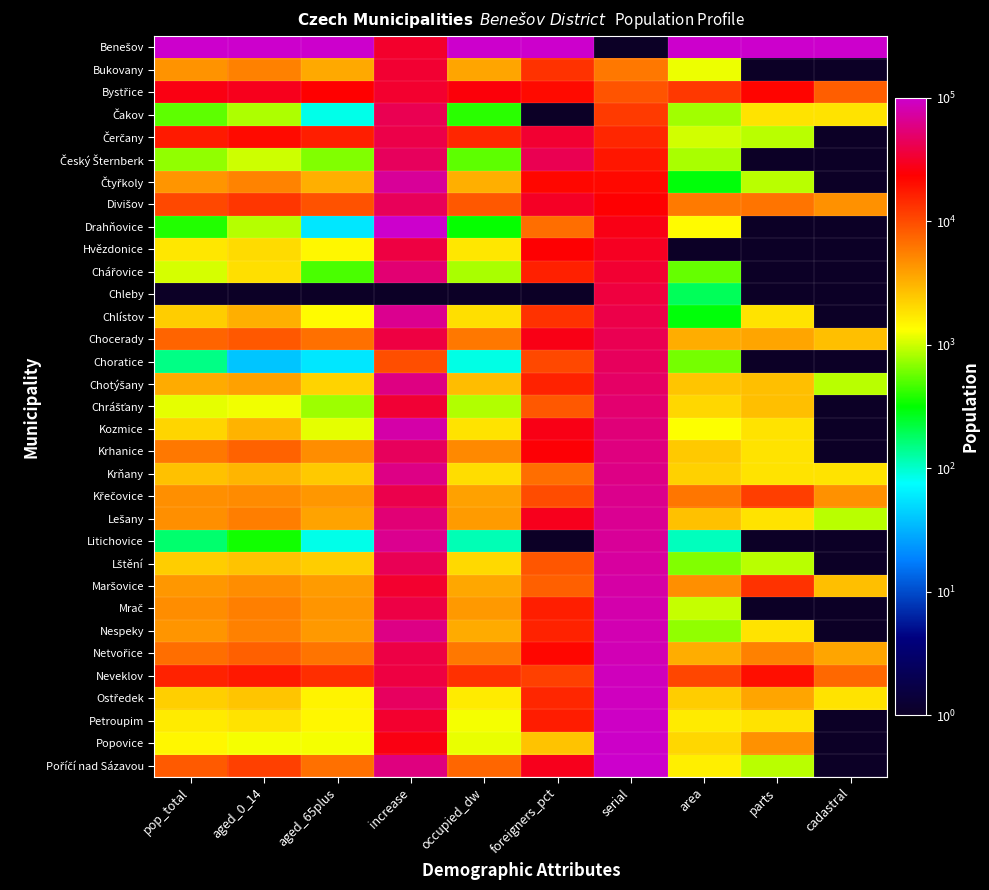

Between cadastral and aged_65plus, which is larger?

cadastral